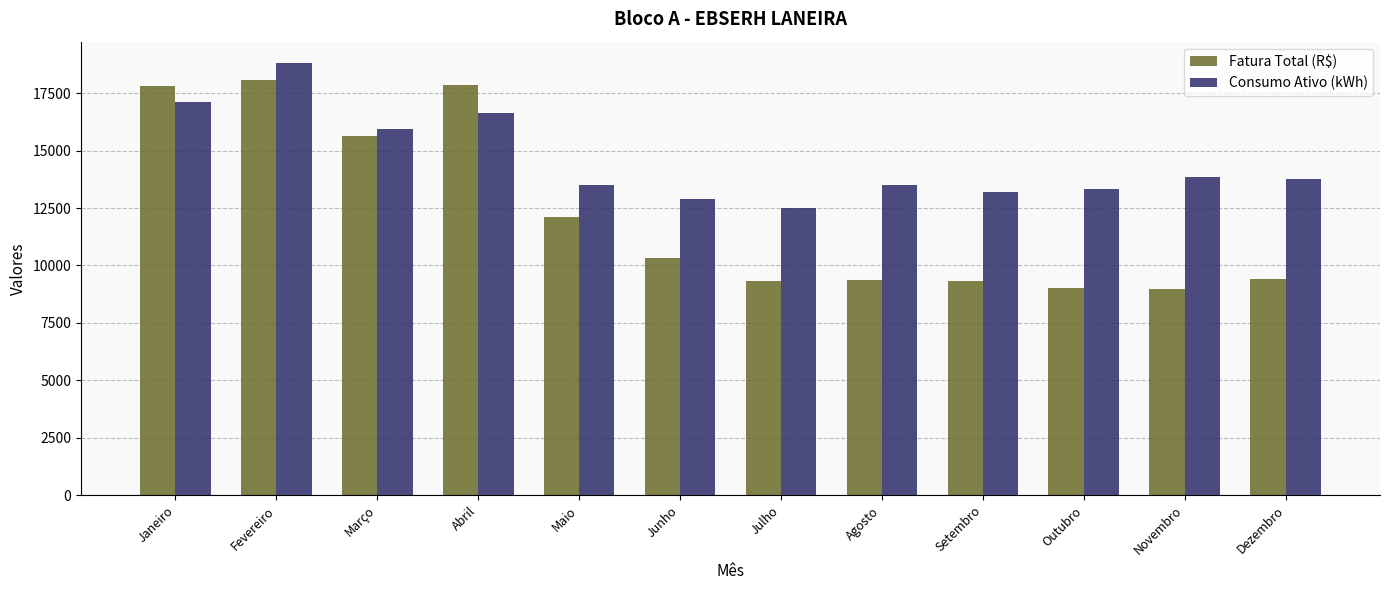

What is the maximum value for Consumo Ativo (kWh)?

18806.0